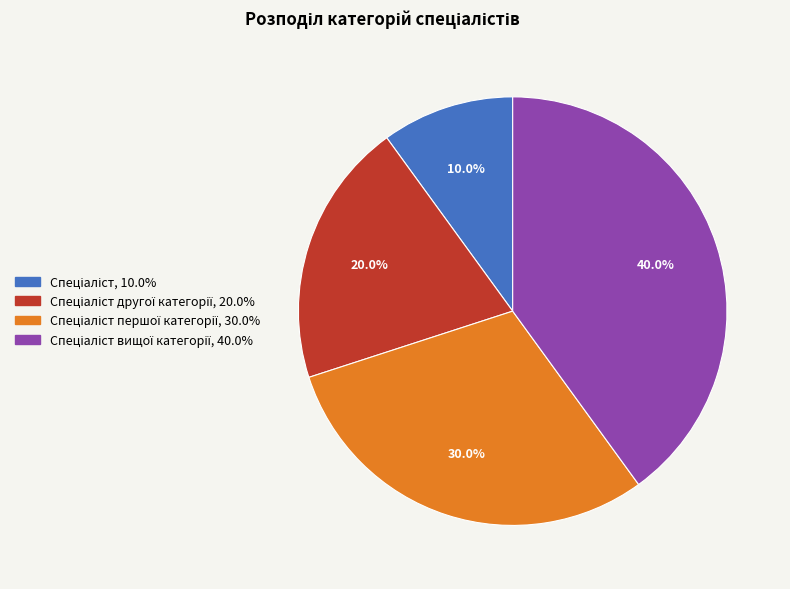

Does any single category account for the majority?

No